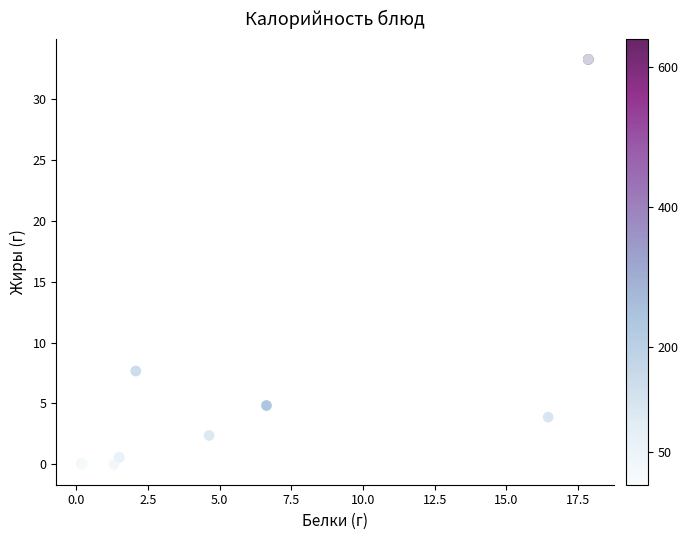

What Y value in the scatter plot is closest to 16?

7.7